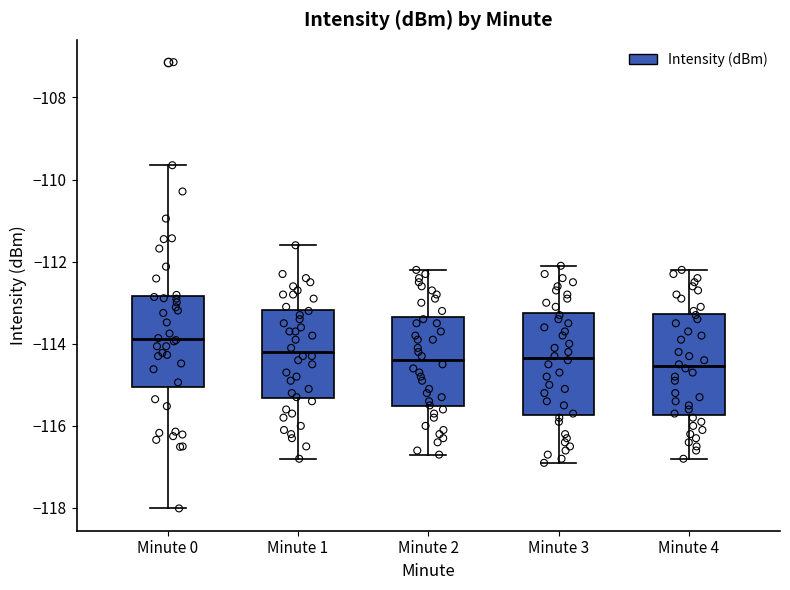

Where does the lower whisker of the box for Minute 1 end on the y-axis? The values are not printed on the chart, so give them approximately, as read against the axis.

-116.8